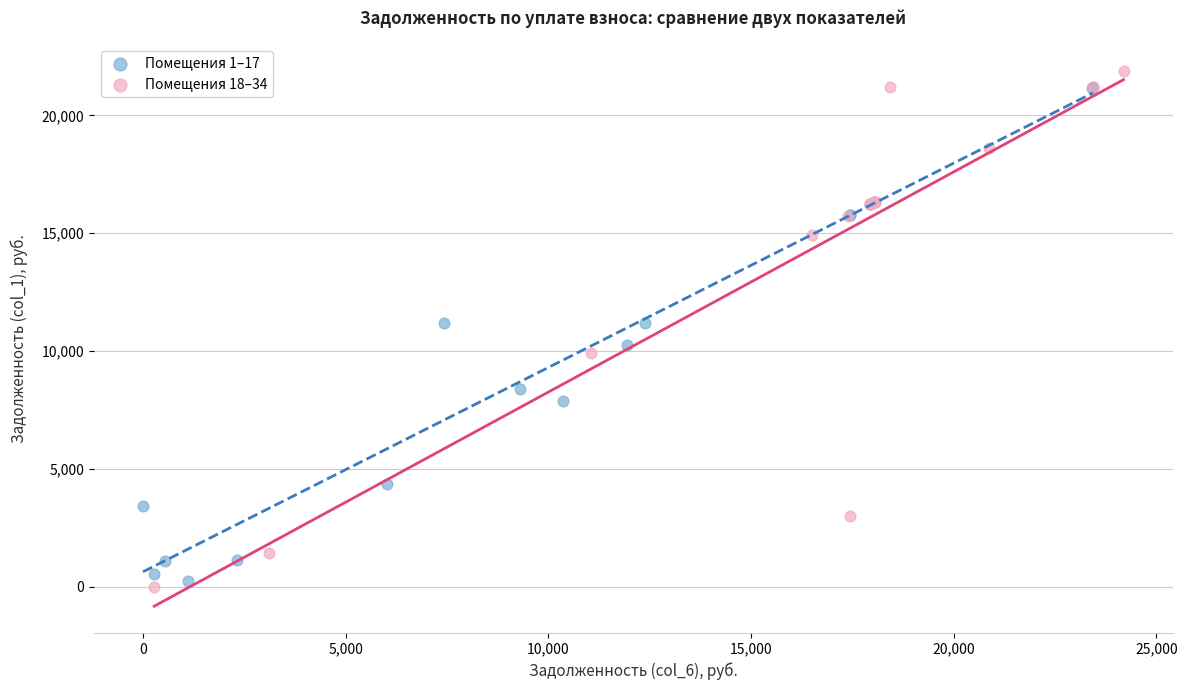

What are all the series names shown in the legend?

Помещения 1–17, Помещения 18–34